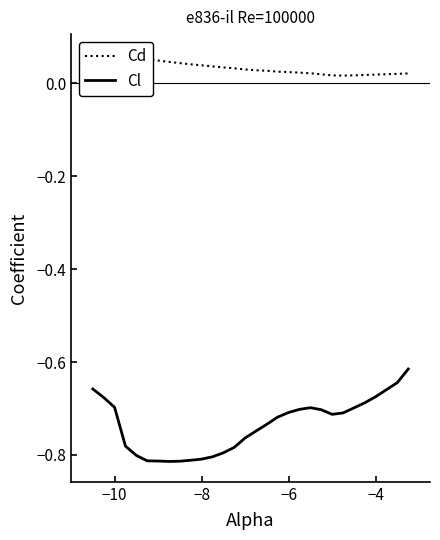

True or false: Cl has more than 1 interior local peaks.

False